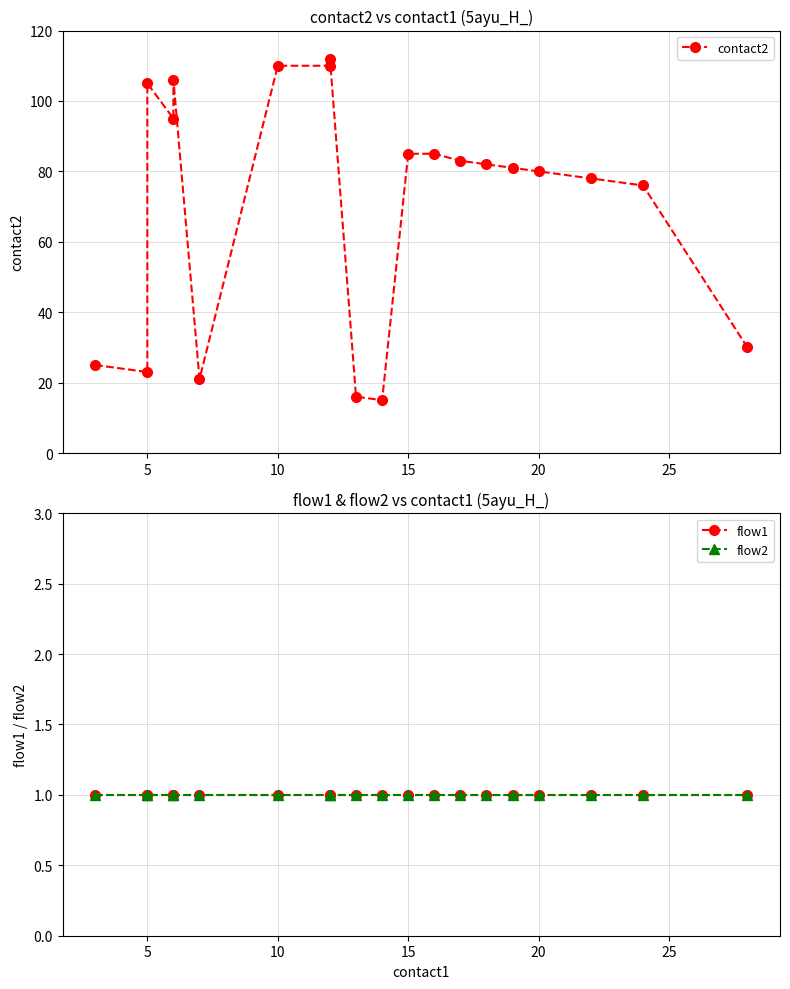

Is the value of flow2 at 20 greater than the value of contact2 at 14?

No